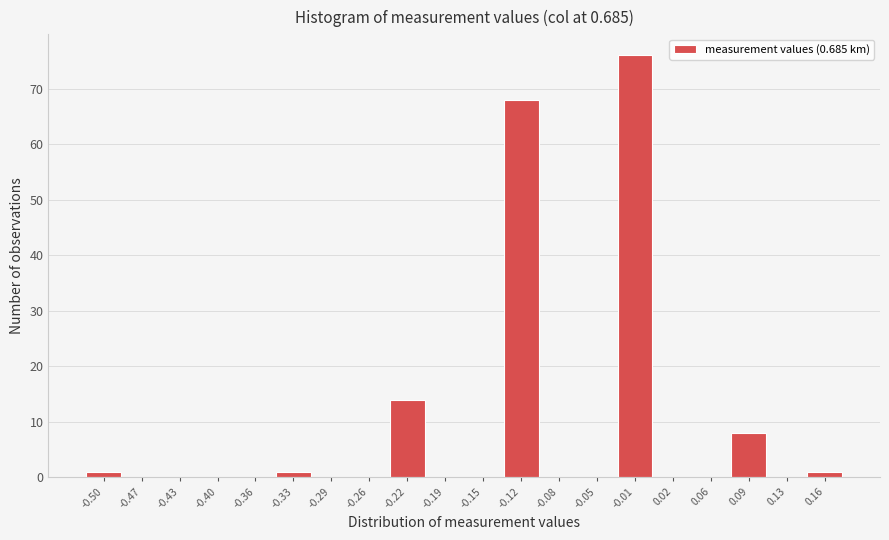

Reading left to right, list all the values displayed in this chart.

-0.50=1	-0.47=0	-0.43=0	-0.40=0	-0.36=0	-0.33=1	-0.29=0	-0.26=0	-0.22=14	-0.19=0	-0.15=0	-0.12=68	-0.08=0	-0.05=0	-0.01=76	0.02=0	0.06=0	0.09=8	0.13=0	0.16=1